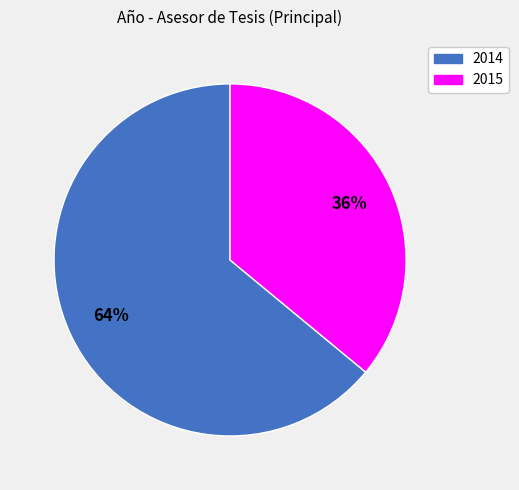

Rank the categories by value from highest to lowest.

2014, 2015